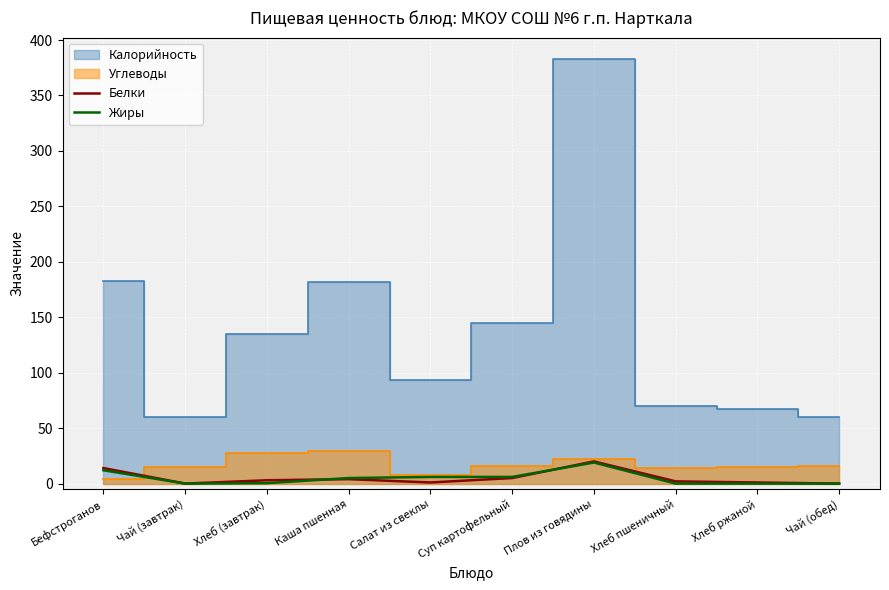

What is the sum of the Белки values at Хлеб (завтрак) and Каша пшенная?

7.0